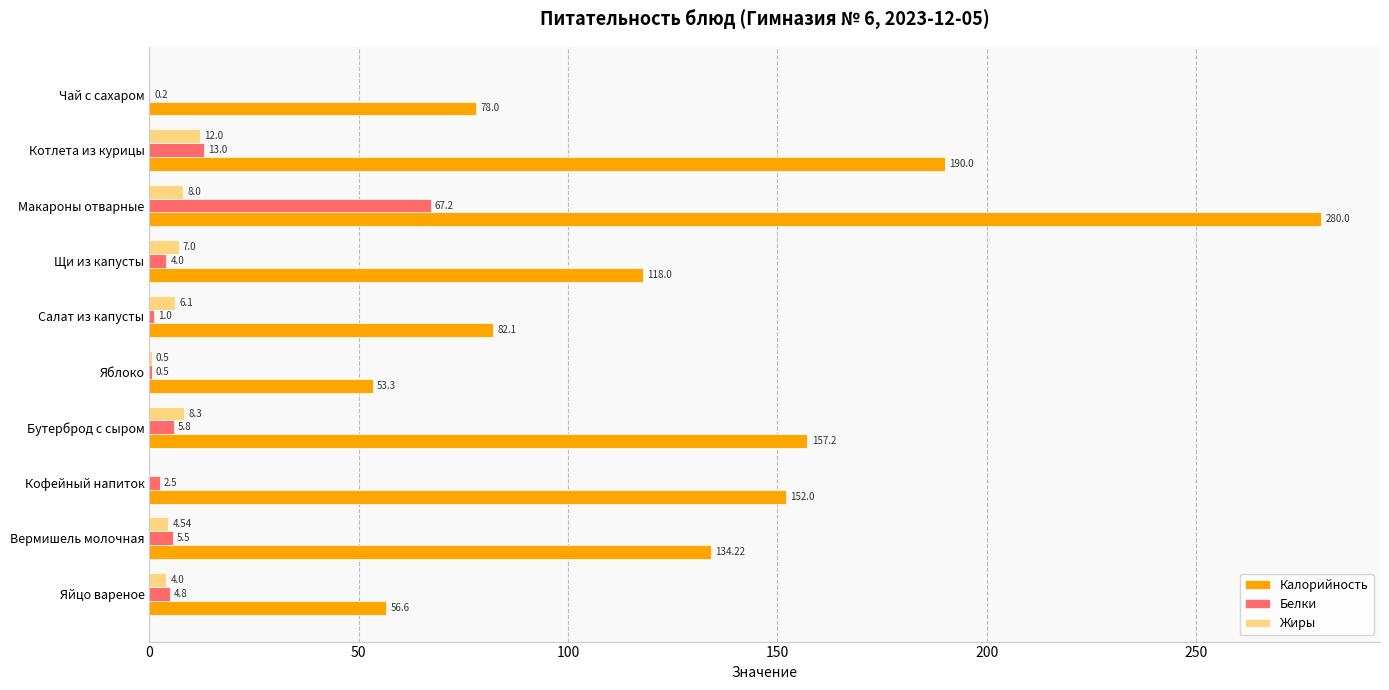

What is the sum of the Калорийность values at Вермишель молочная and Яйцо вареное?

190.8